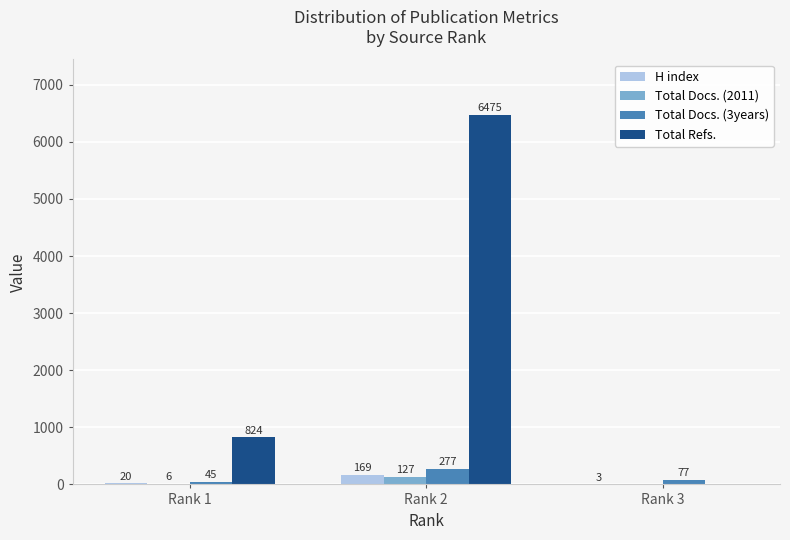

Read the Total Docs. (2011) value at Rank 1.

6